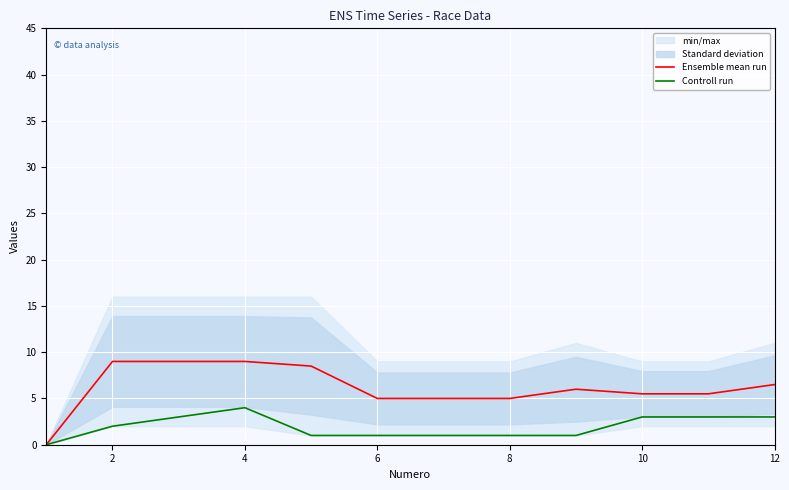

True or false: Ensemble mean run and Controll run cross at least once.

False